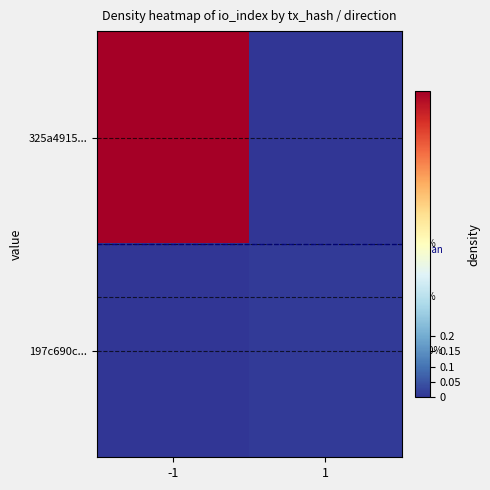

What is the sum of the 325a4915... values at -1 and 1?

1.0